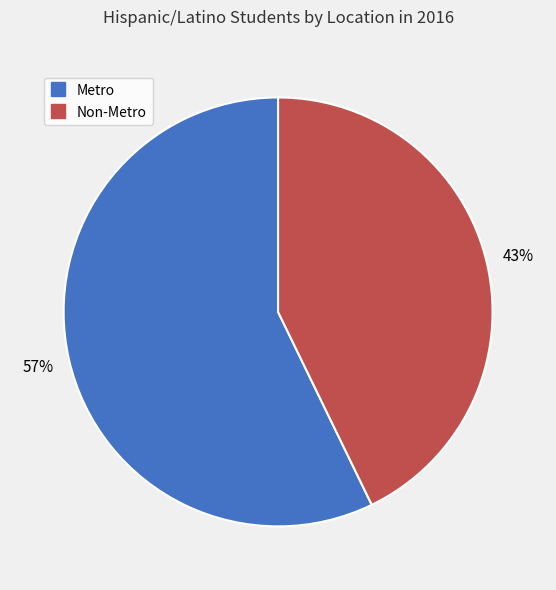

Which slice is the largest?

Metro